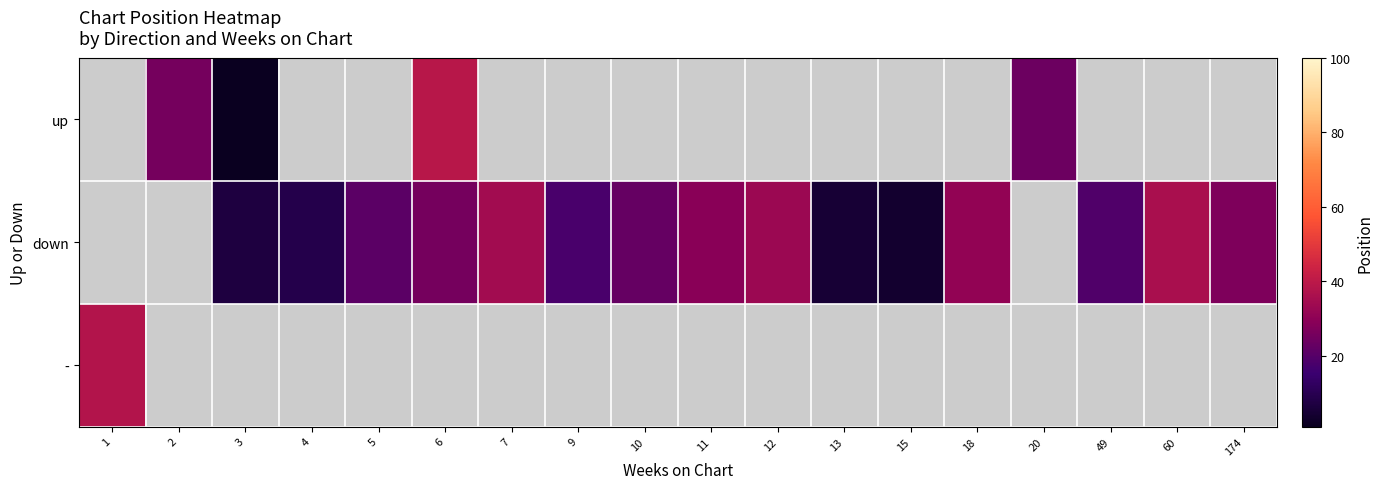

The down series shows 34.5 at 7. True or false?

True